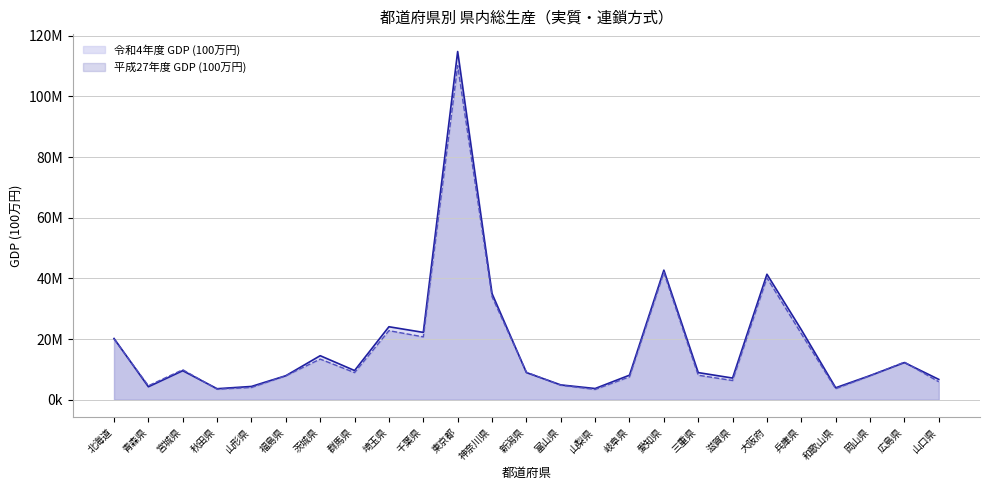

At which label is 令和4年度 GDP (100万円) closest to 59209112?

愛知県